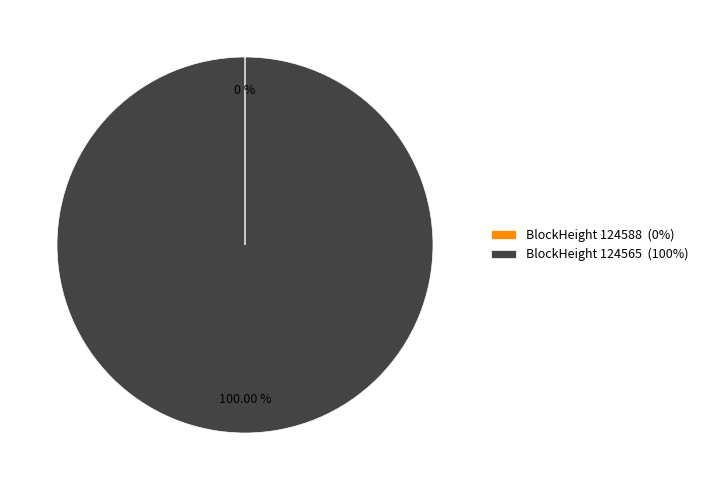

Is there a majority slice in this chart?

Yes